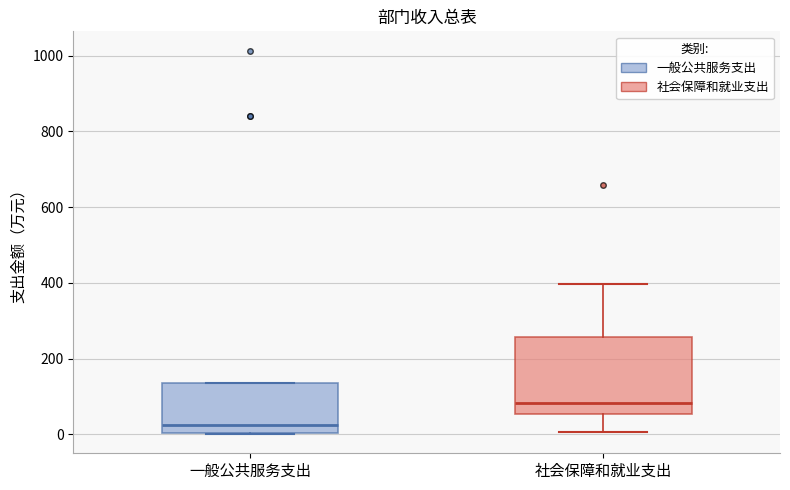

Which box has the highest median line?

社会保障和就业支出